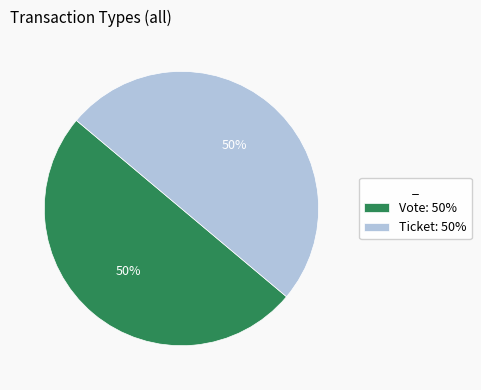

Is it true that Vote: 50% is 50% of the pie?

True